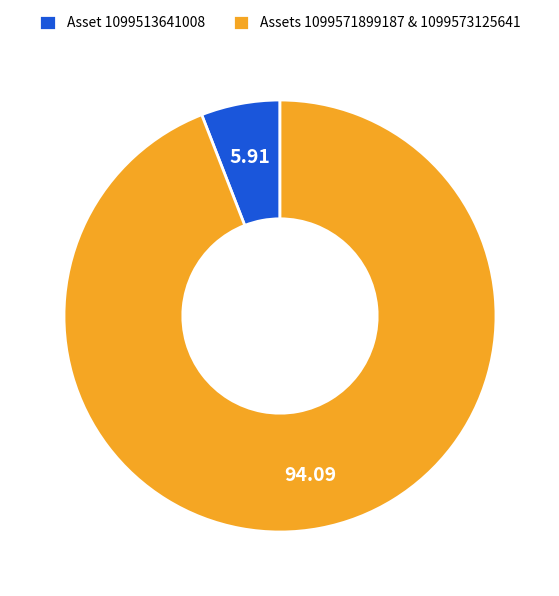

What is the largest slice in the pie chart?

Assets 1099571899187 & 1099573125641